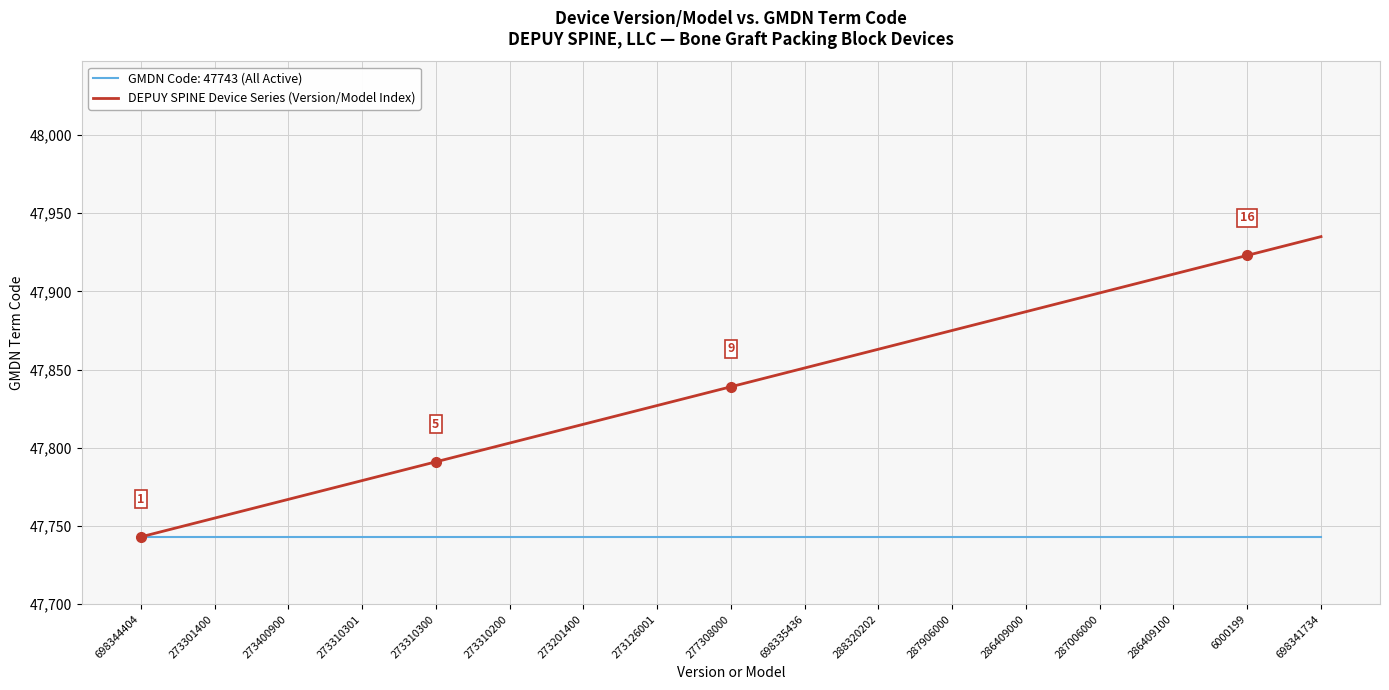

Which category has the highest value across all series?

698341734